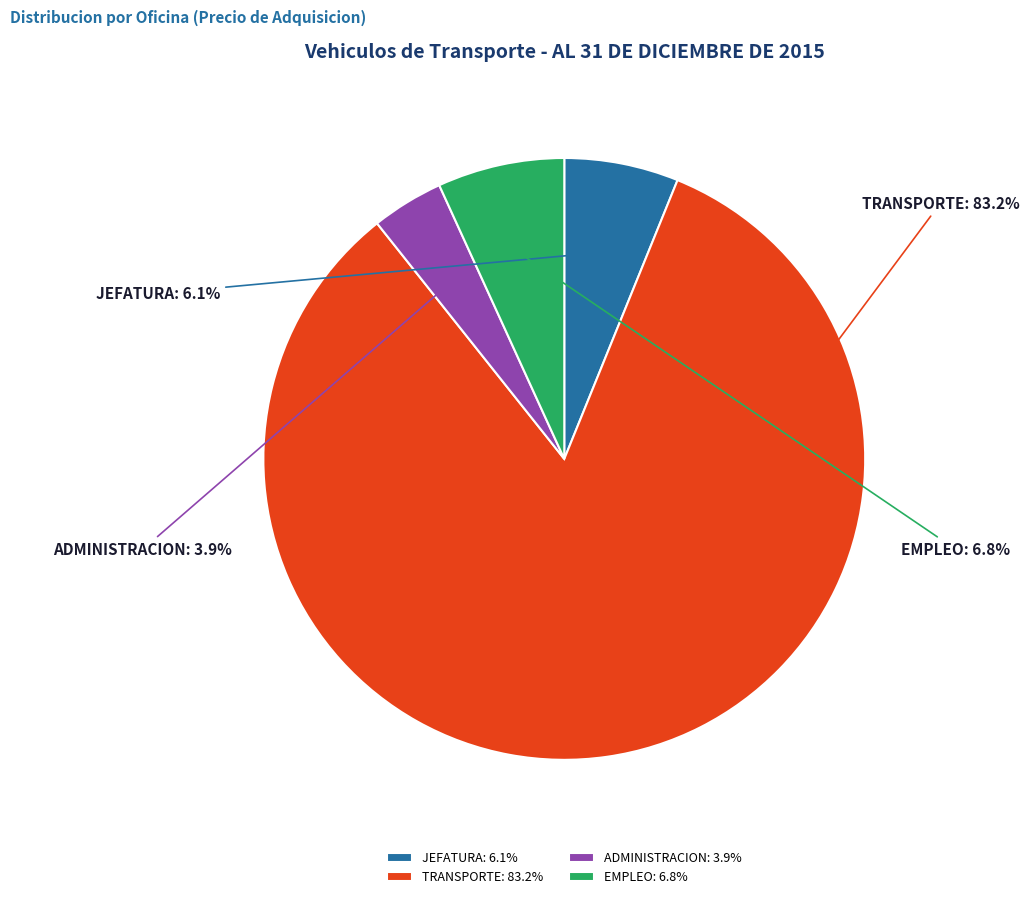

Combined, do ADMINISTRACION and JEFATURA account for over 50%?

No